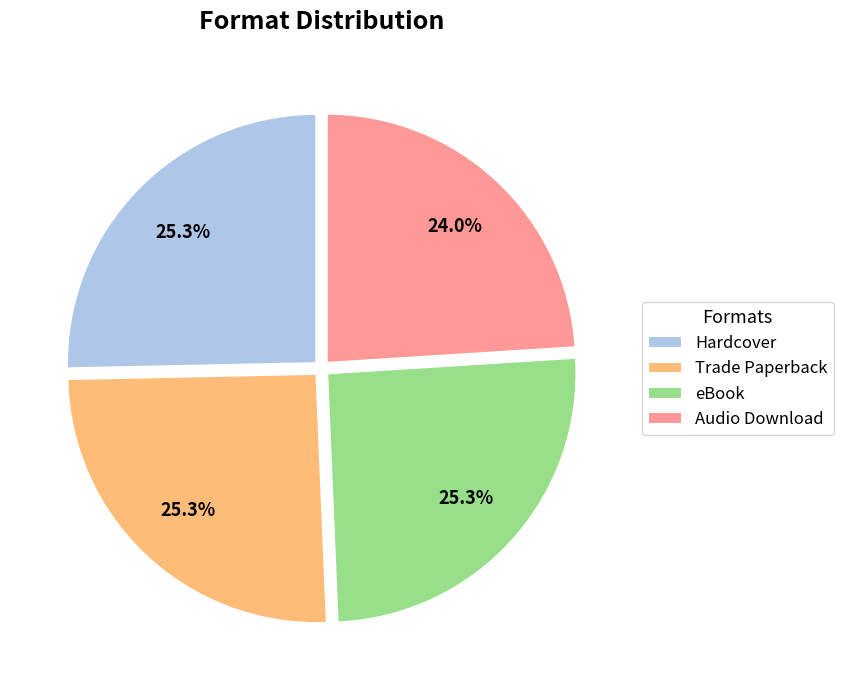

Is Trade Paperback the majority of the pie?

No